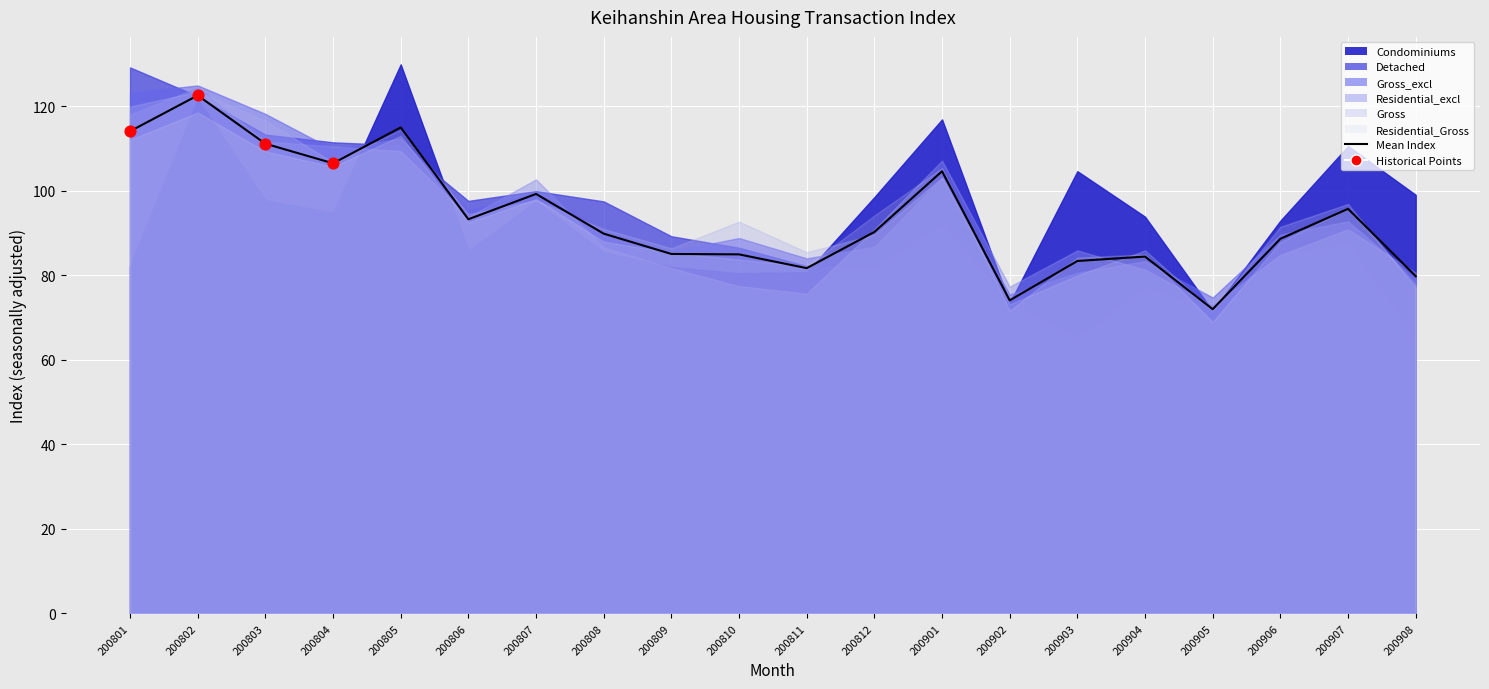

Between 200811 and 200802, which is larger?

200802